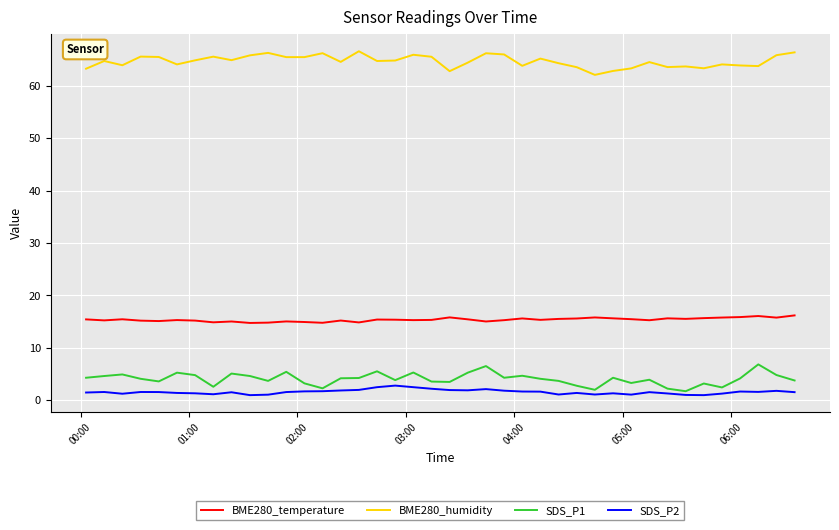

What is the lowest value of the BME280_humidity series?

62.1